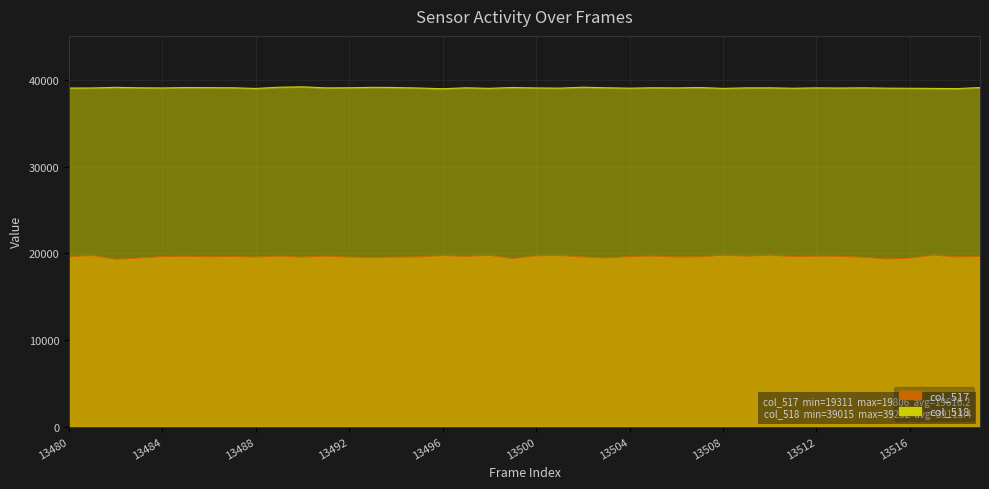

How many data points in col_518 are less than 39115?

20